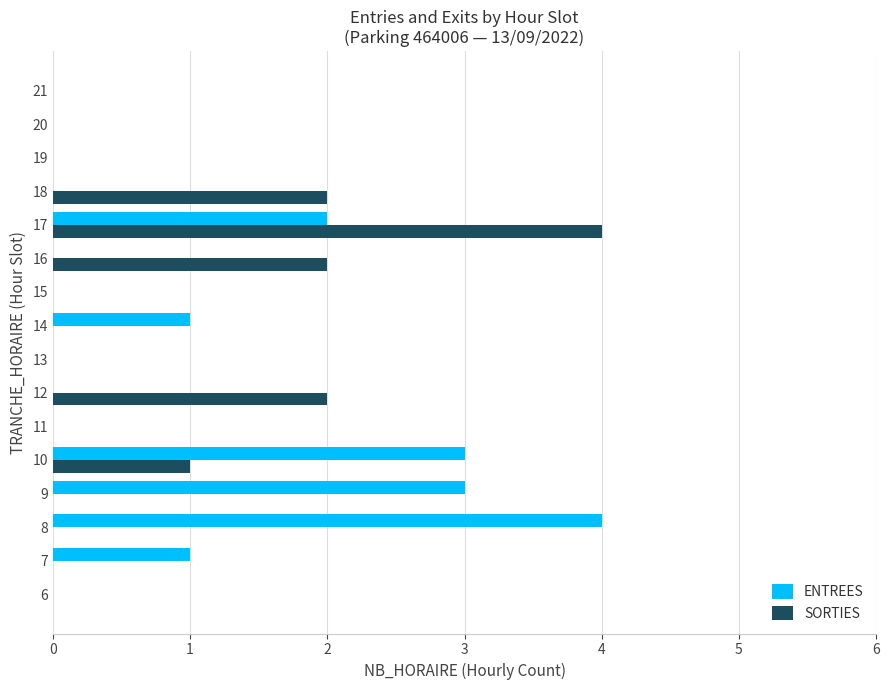

Which series has the largest total across all categories?

ENTREES